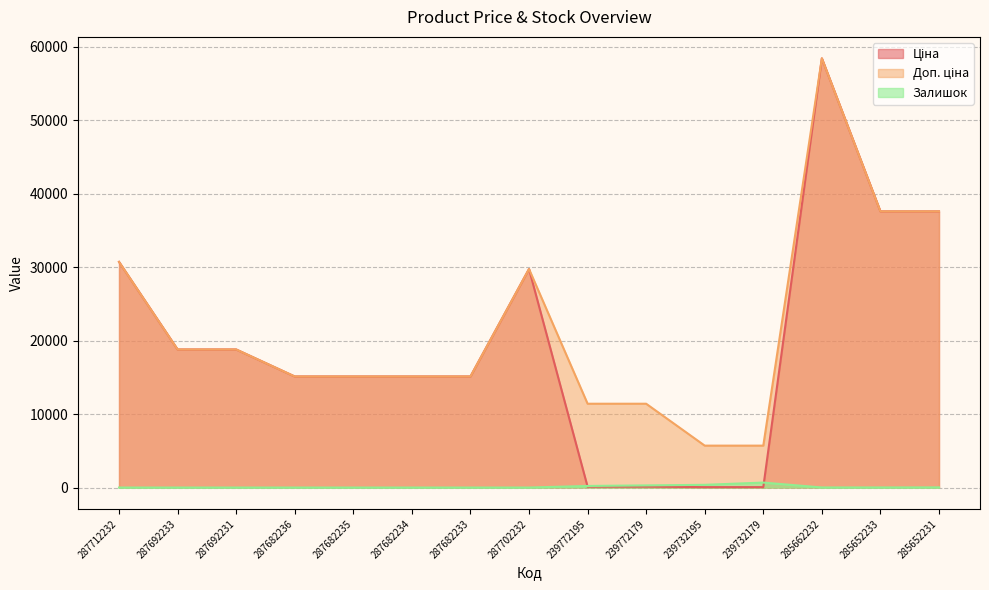

True or false: Доп. ціна and Залишок intersect in this chart.

False